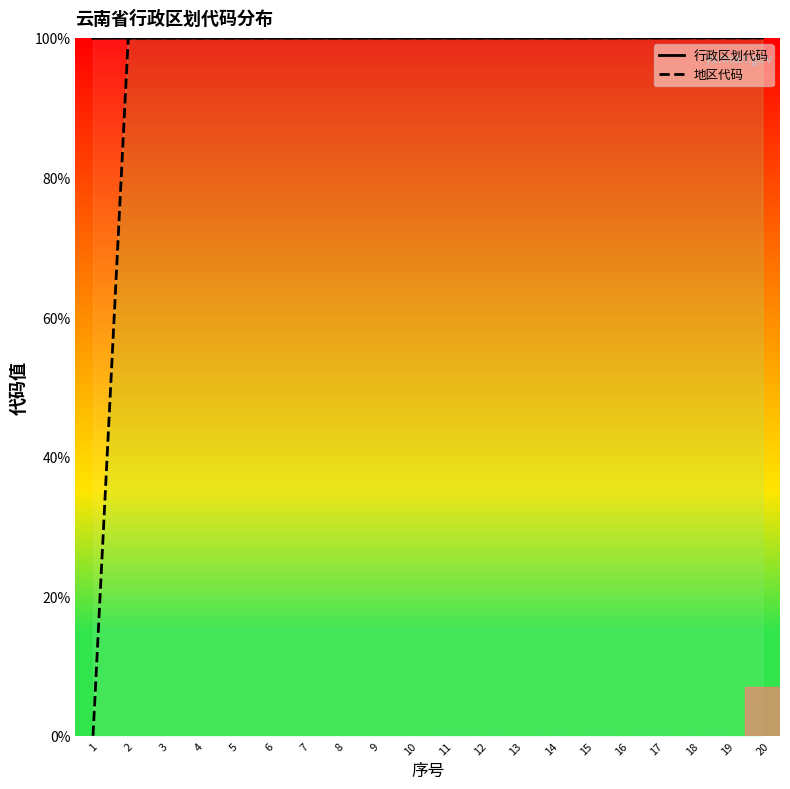

Where is 地区代码 nearest to the value 50?

2